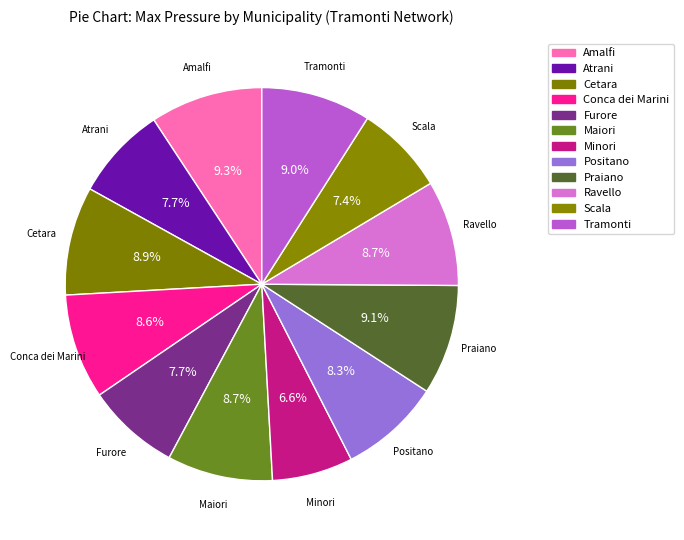

Rank the categories by value from lowest to highest.

Minori, Scala, Furore, Atrani, Positano, Conca dei Marini, Maiori, Ravello, Cetara, Tramonti, Praiano, Amalfi